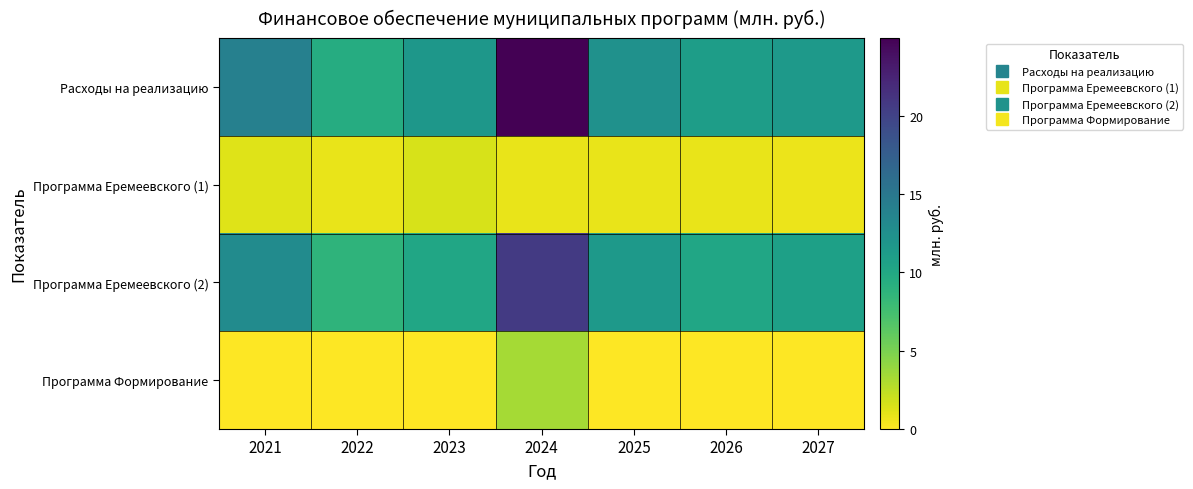

Reading left to right, transcribe all the data shown in this chart.

Расходы на реализацию: 2021=14.1	2022=9.5	2023=11.7	2024=24.9	2025=12.3	2026=11.0	2027=11.5
Программа Еремеевского (1): 2021=1.2	2022=0.8	2023=1.5	2024=0.8	2025=0.8	2026=0.8	2027=0.7
Программа Еремеевского (2): 2021=12.9	2022=8.7	2023=10.2	2024=20.8	2025=11.5	2026=10.2	2027=10.8
Программа Формирование: 2021=0.0	2022=0.0	2023=0.0	2024=3.4	2025=0.0	2026=0.0	2027=0.0